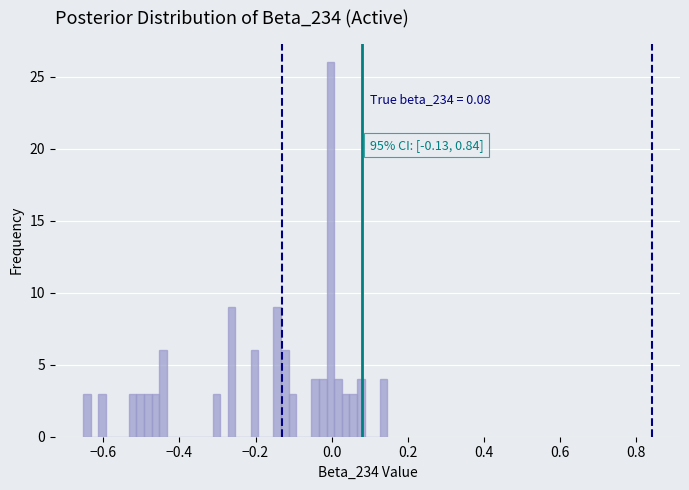

Read against the x-axis, roughly where is the centre of the tallest bar?

0.00